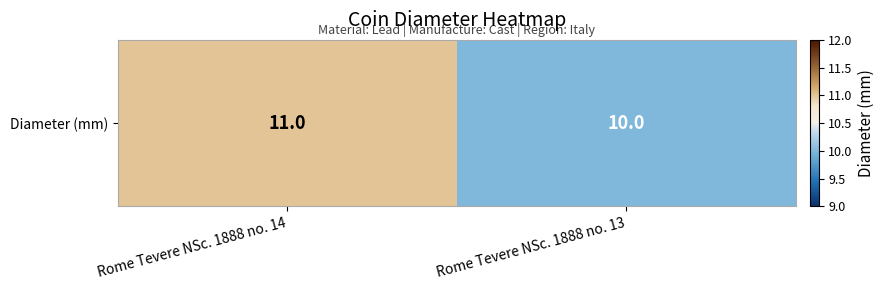

How many values are between 10 and 11?

2